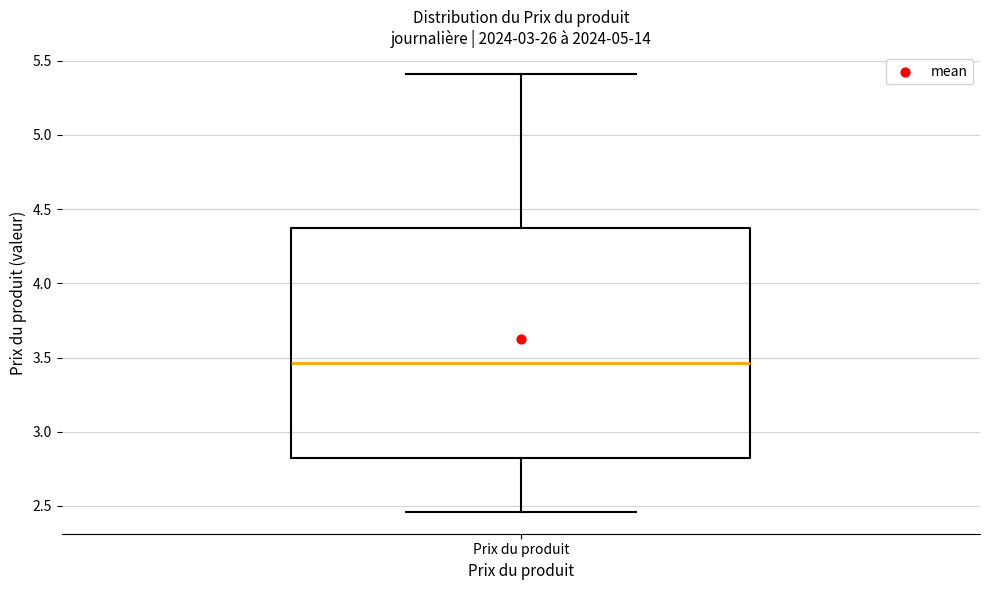

Where is the upper edge of the box for Prix du produit on the y-axis? The values are not printed on the chart, so give them approximately, as read against the axis.

4.40